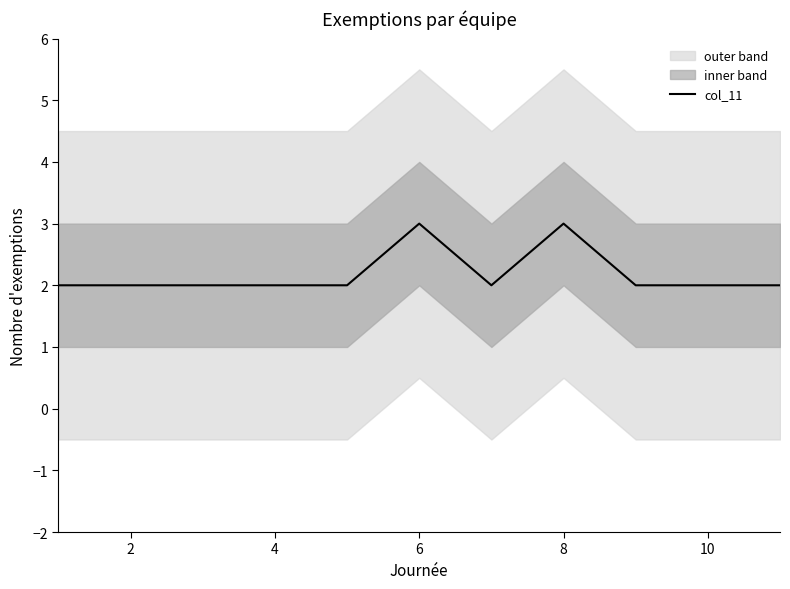

What is the value of the 3rd point from the left?

2